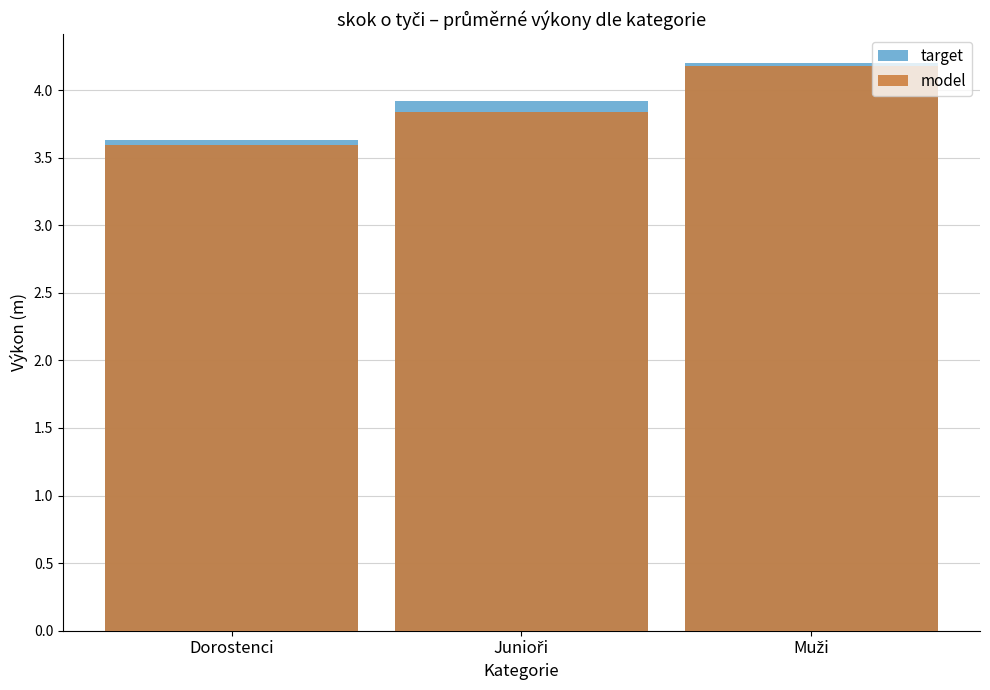

True or false: model has a value of 3.6 at Dorostenci.

True